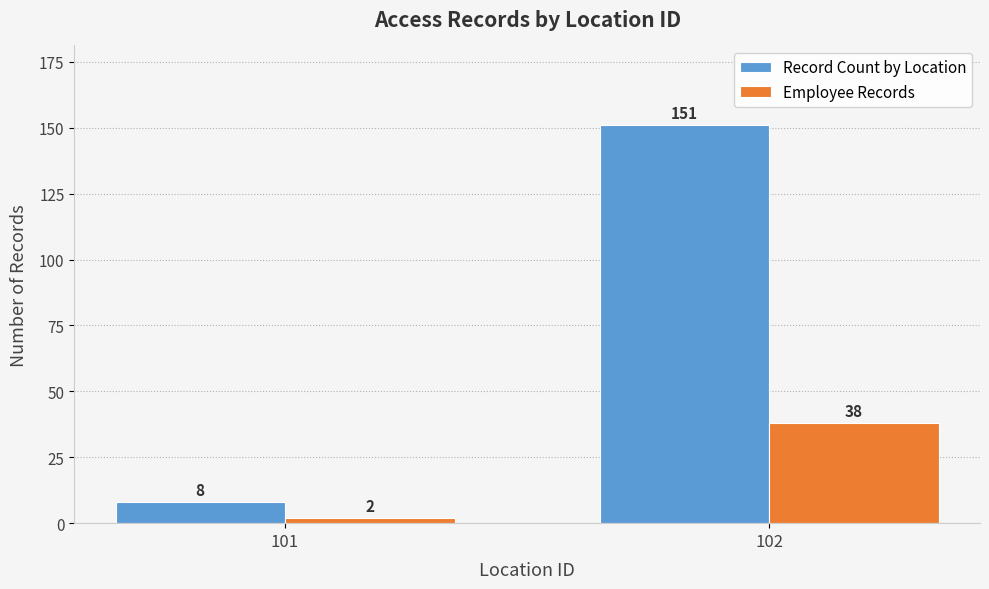

The Employee Records series shows 38 at 102. True or false?

True